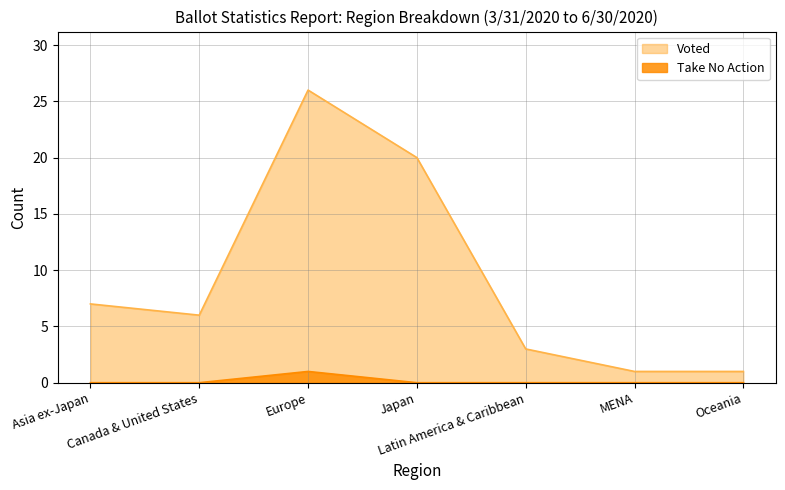

What is the total value across all series at Oceania?

1